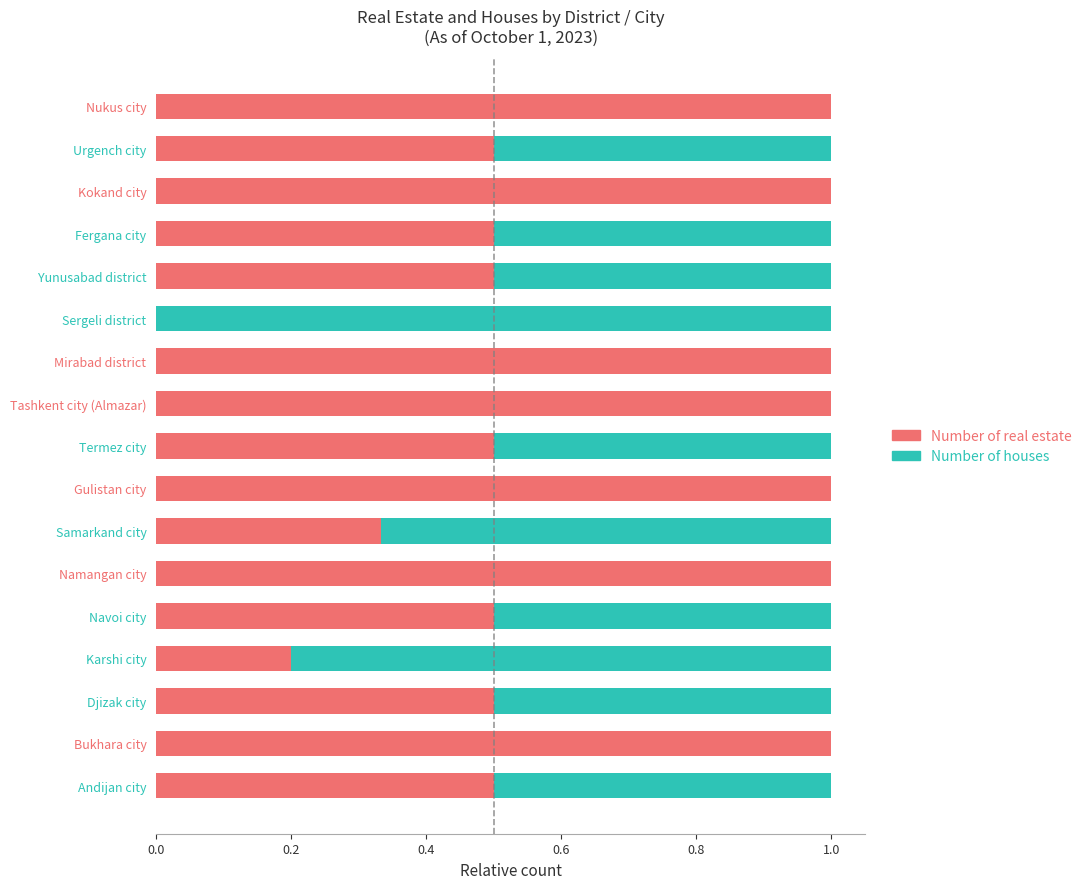

Where is Number of real estate nearest to the value 0?

Sergeli district